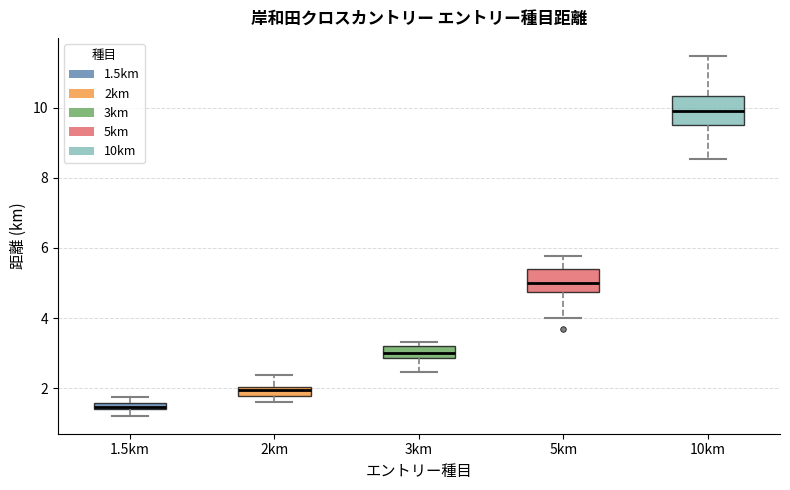

Where is the upper edge of the box for 2km on the y-axis? The values are not printed on the chart, so give them approximately, as read against the axis.

2.0